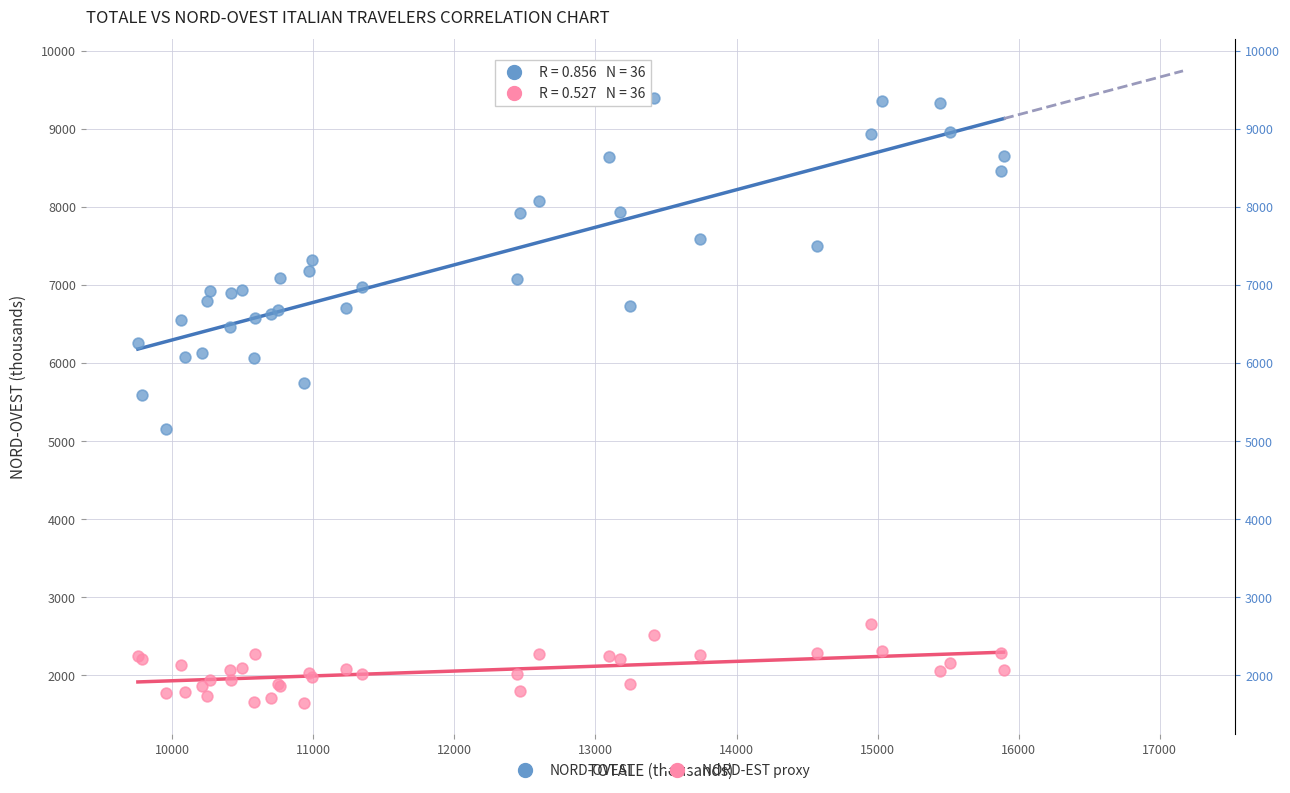

Which series contains the highest Y value?

NORD-OVEST